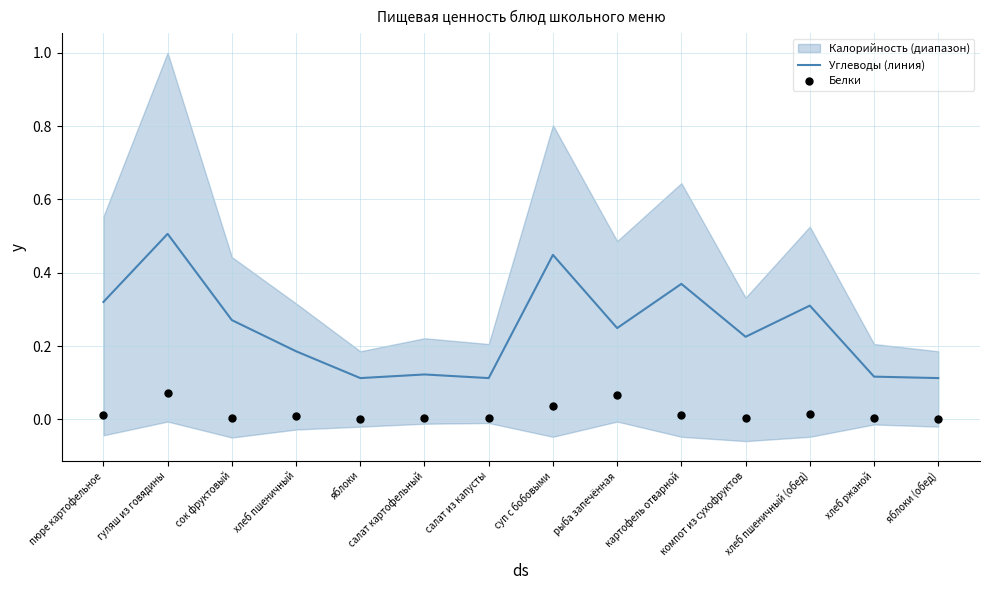

Which series has the largest total across all categories?

Углеводы (линия)